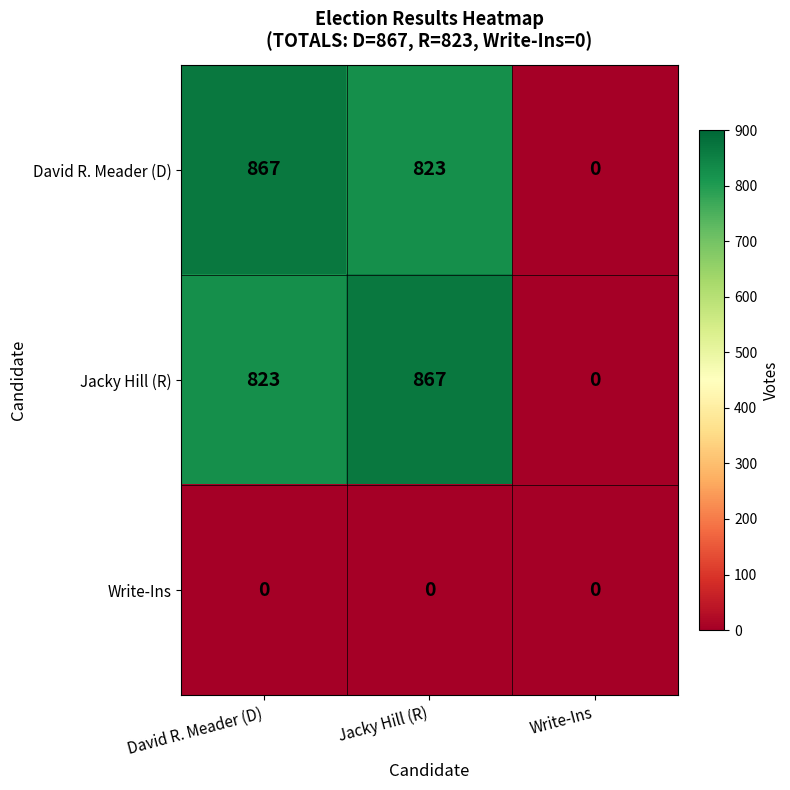

At how many categories does at least one series exceed 138?

2